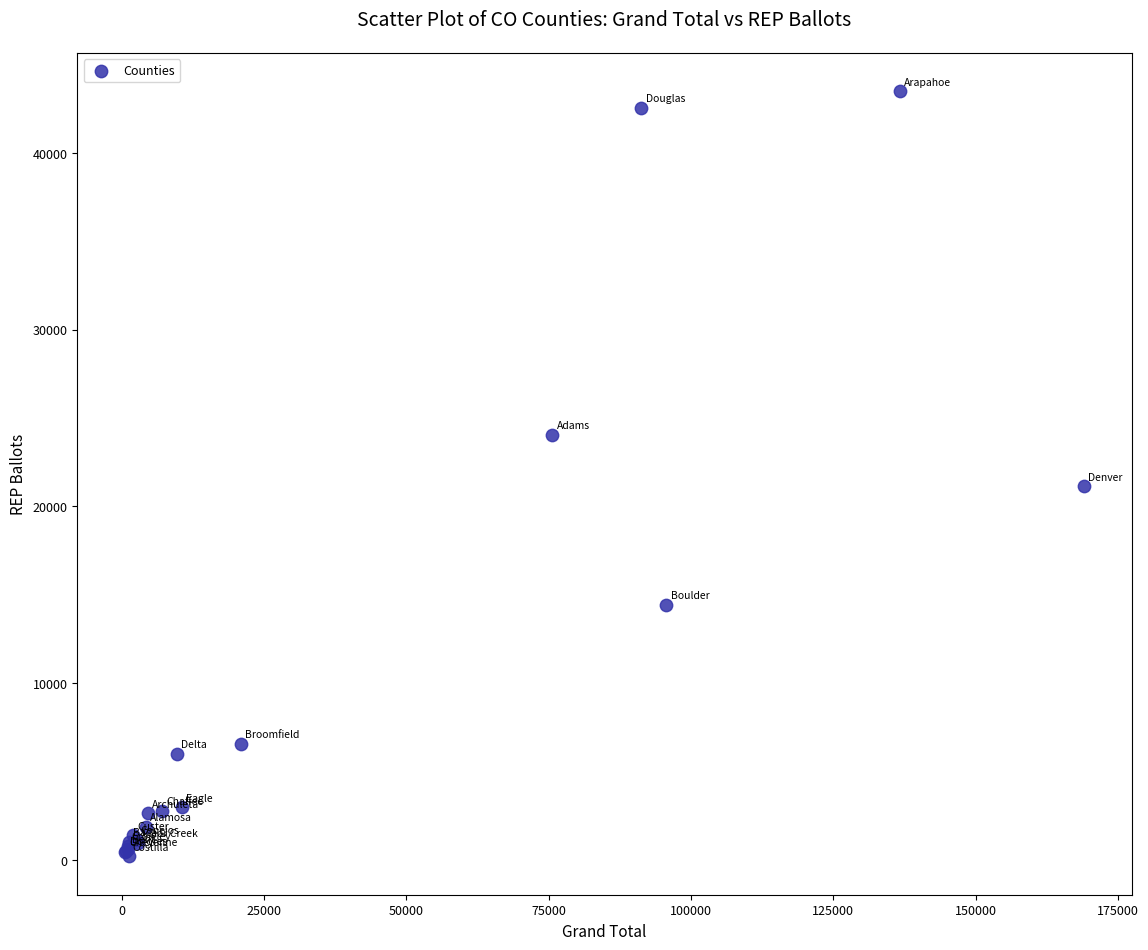

What Y value in the scatter plot is closest to 21840?

21153